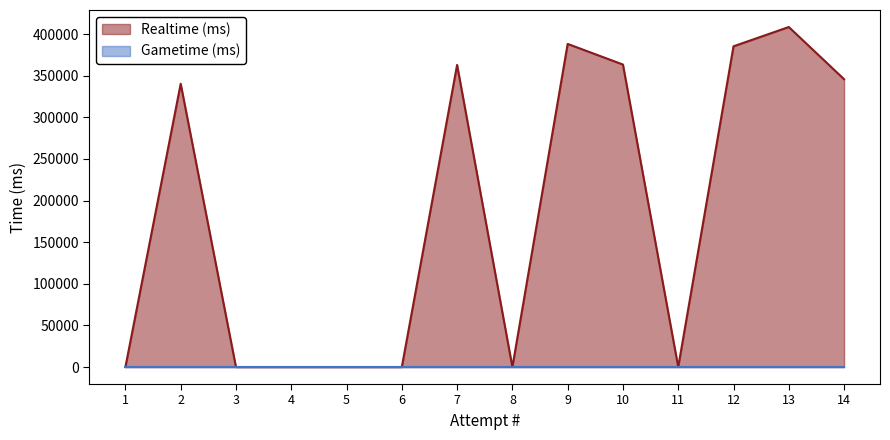

What is the difference between the maximum and minimum values?

408433